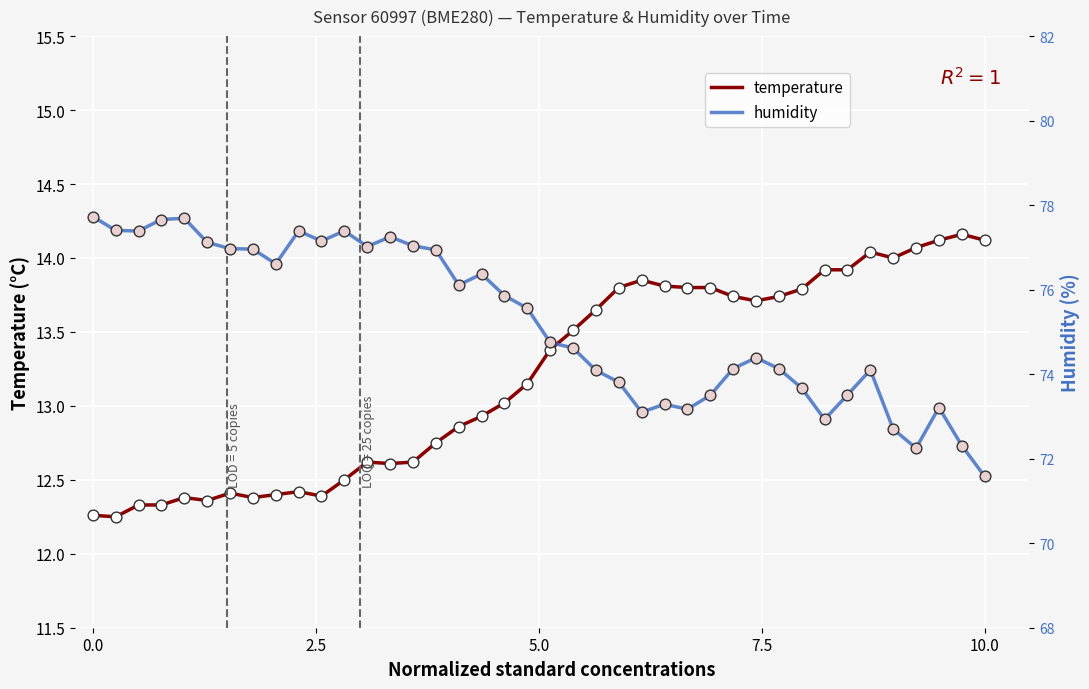

Is the value of humidity at 7.5 greater than the value of temperature at 2.5?

Yes